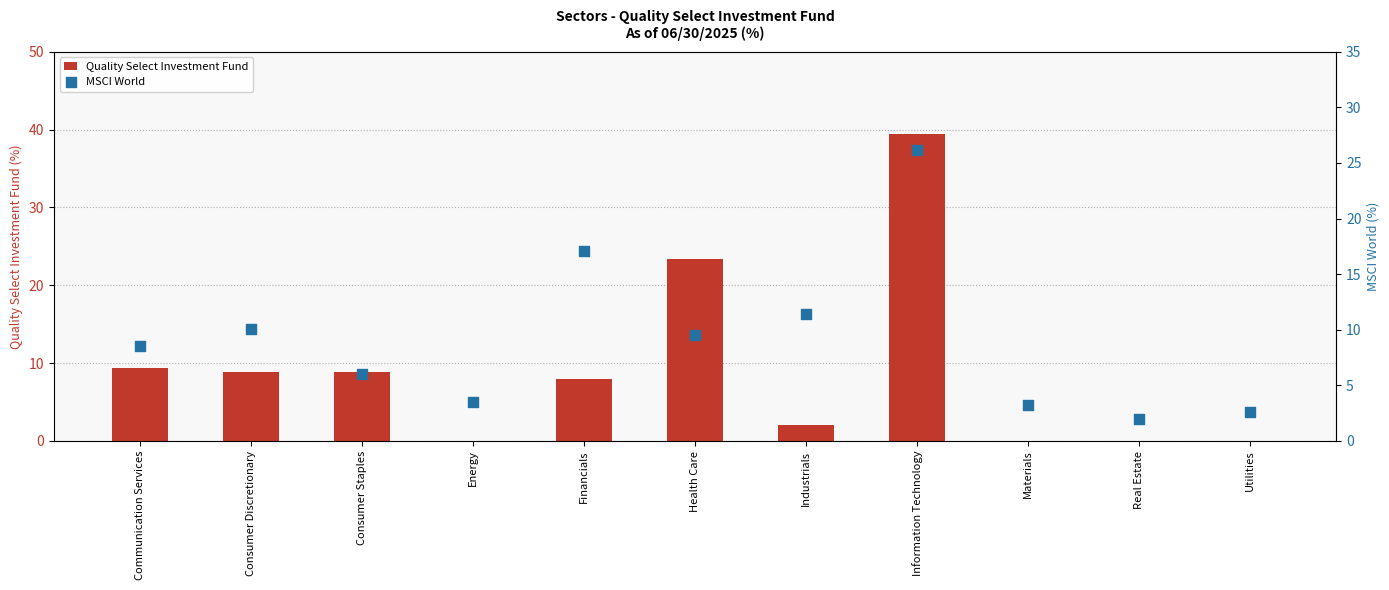

At which category is the sum across all series the highest?

Information Technology